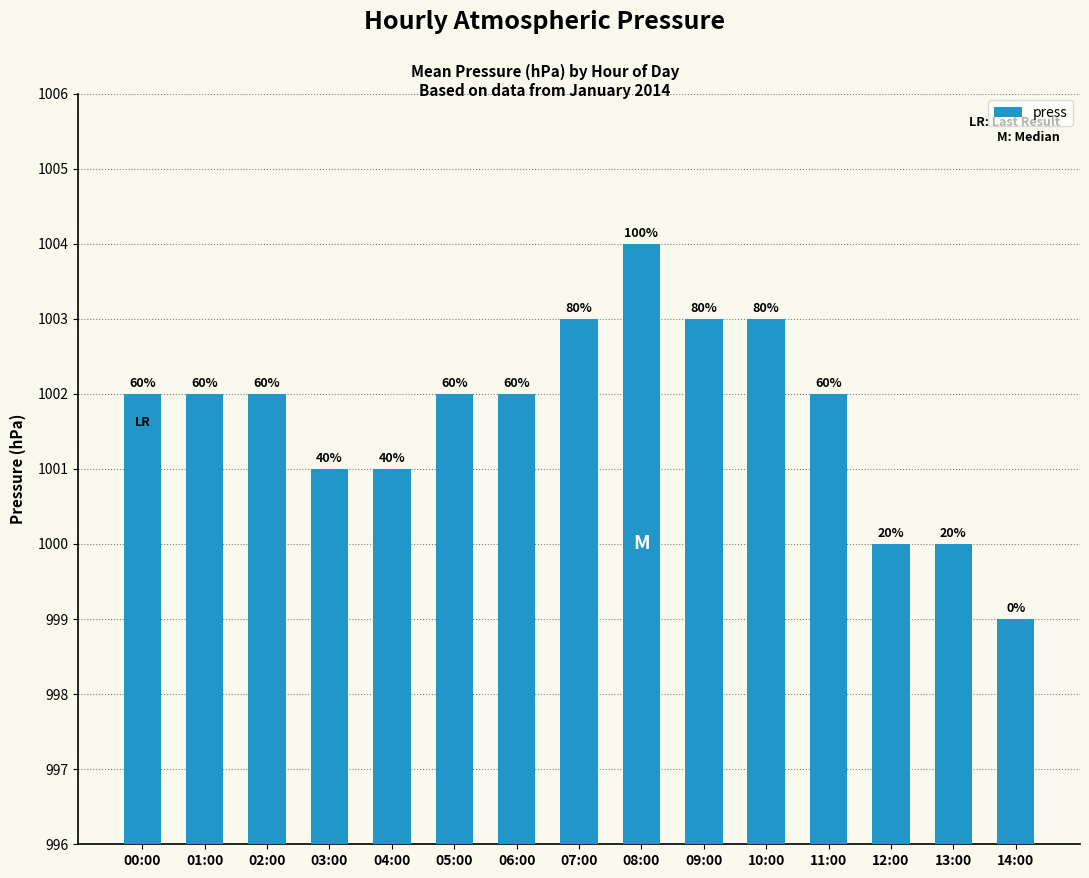

Is it true that the value at 04:00 is 512?

False